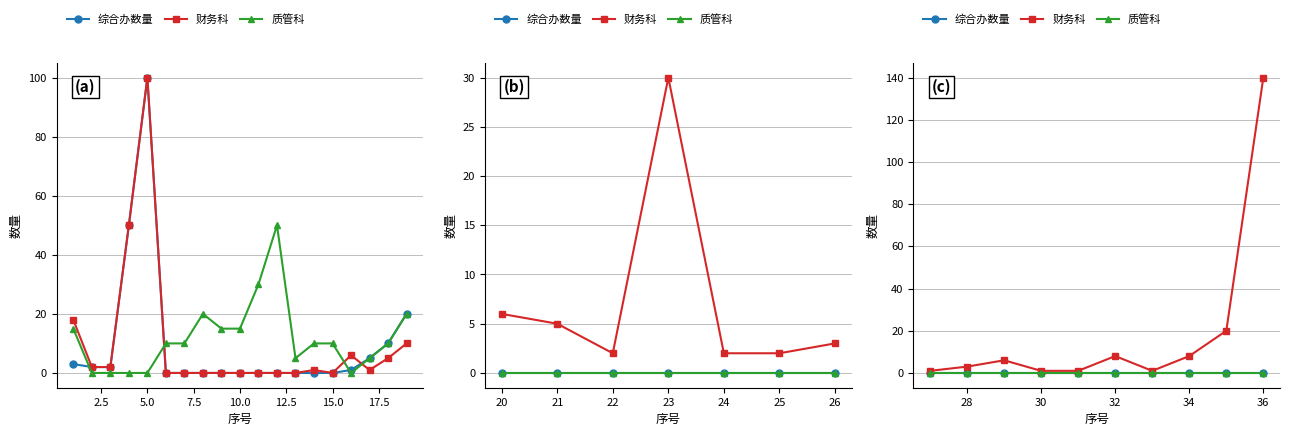

How many data points does each series have?

10